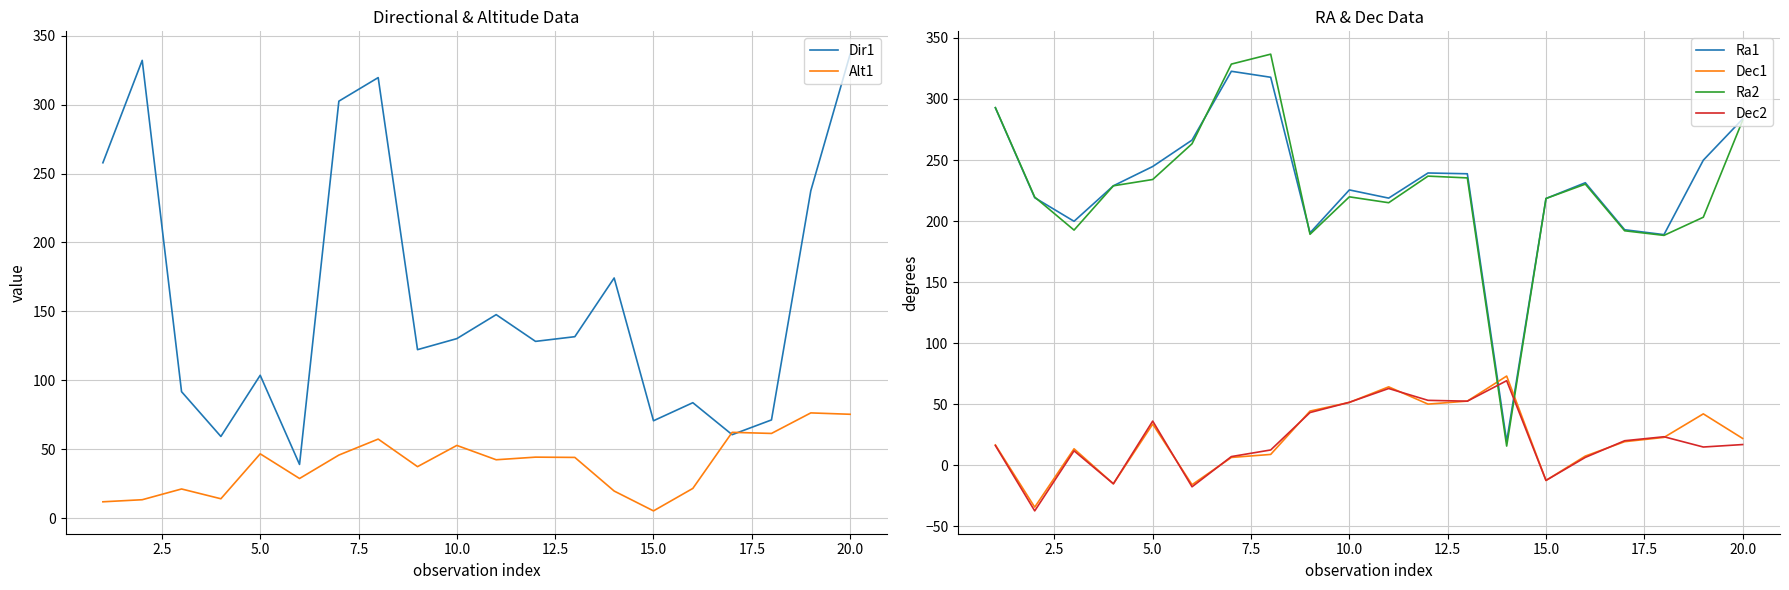

Which series has the largest total across all categories?

Ra1